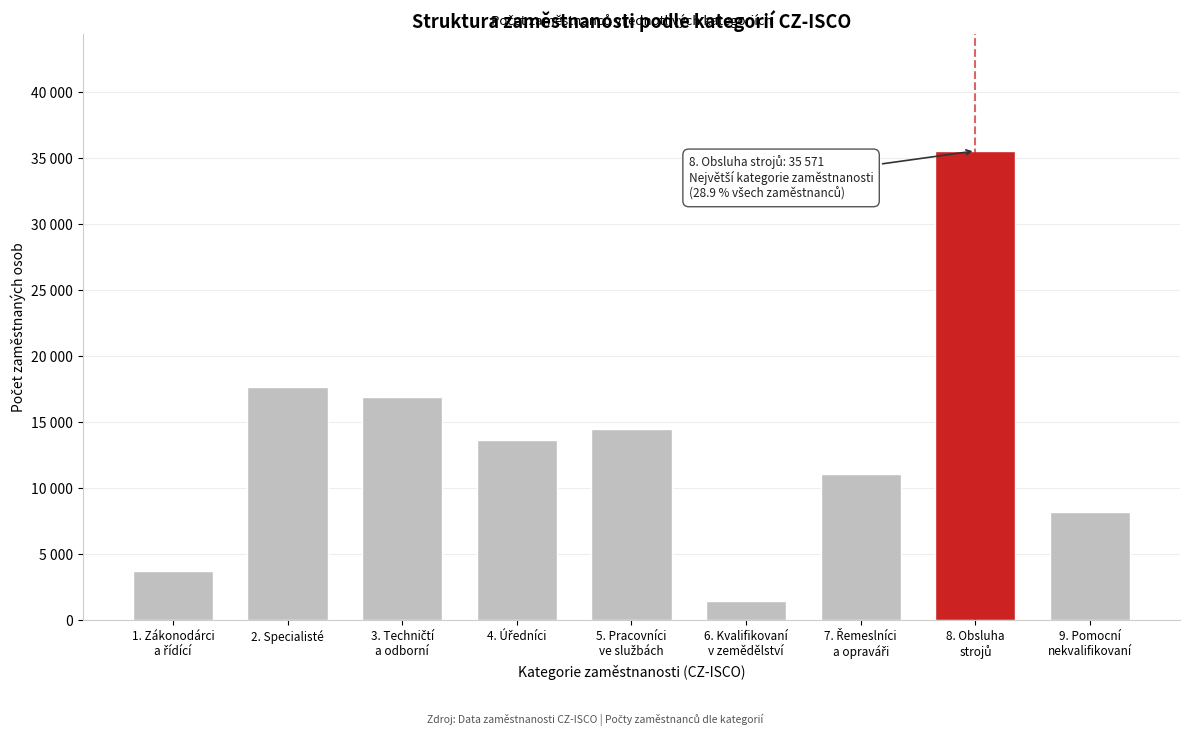

Does the chart contain any negative values?

No